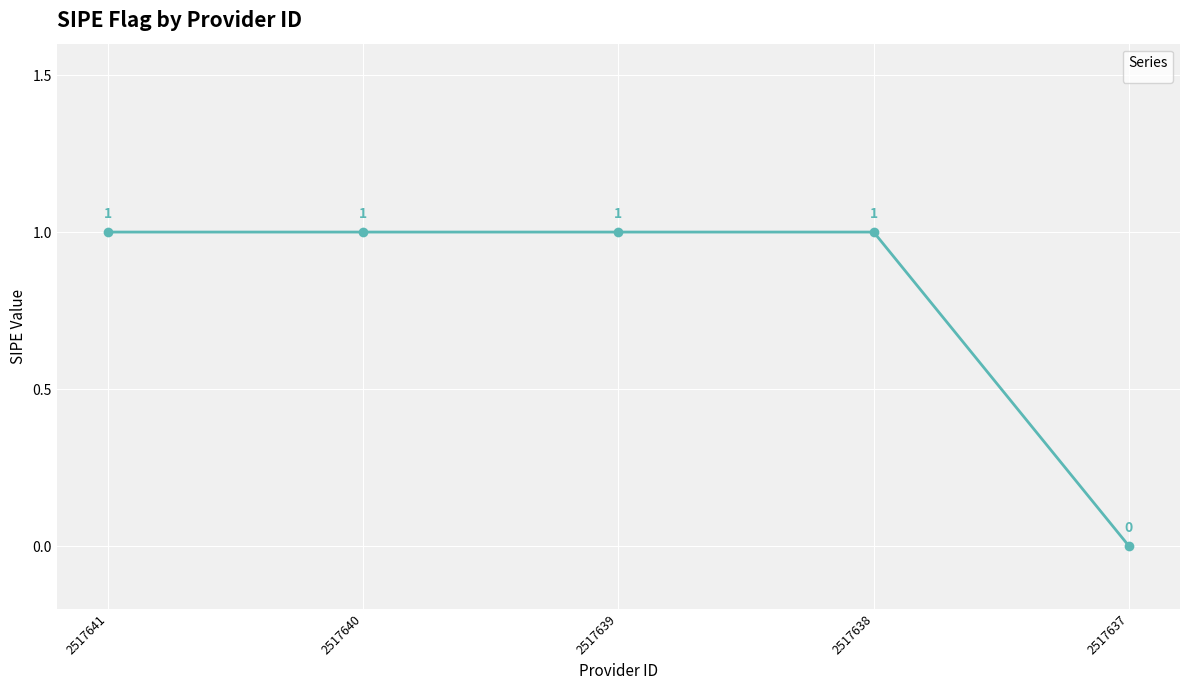

Count the number of categories in the chart.

5